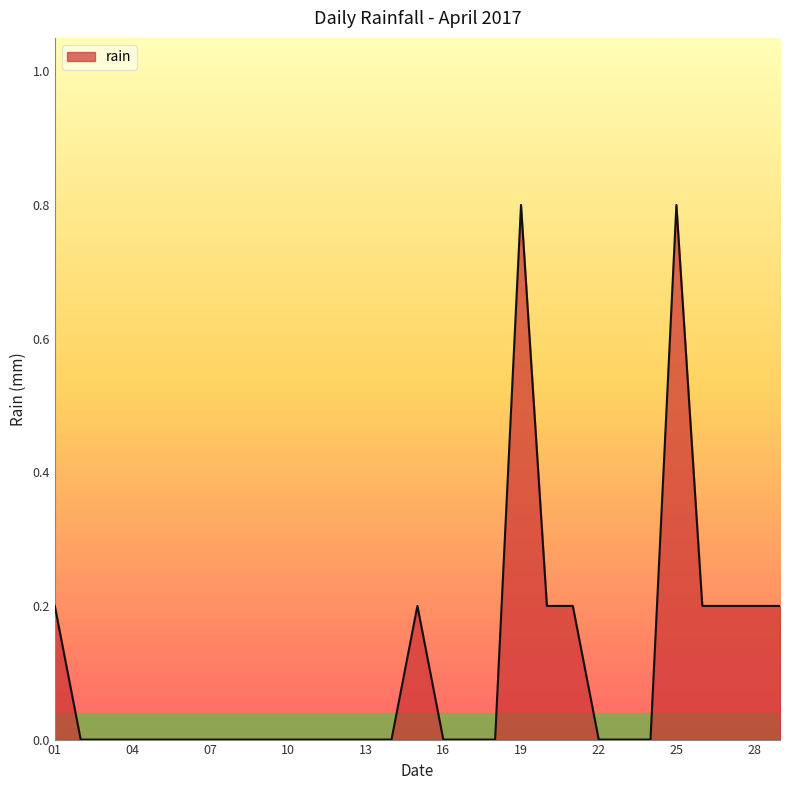

What is the greatest value displayed?

0.8